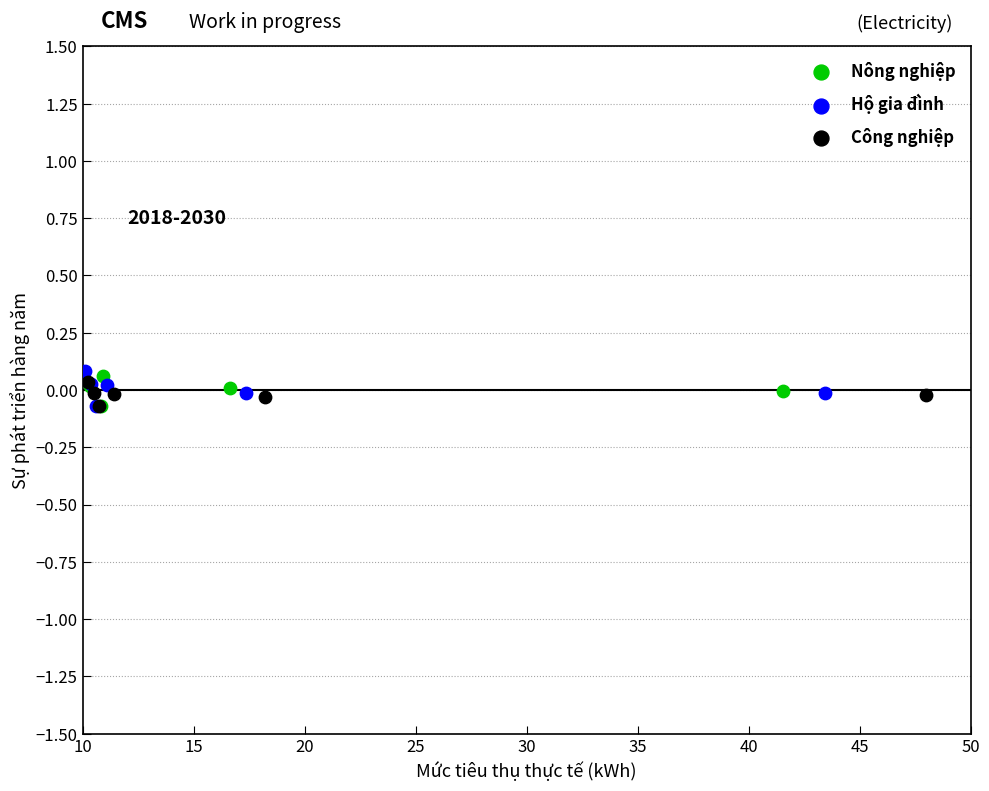

What are all the series names shown in the legend?

Nông nghiệp, Hộ gia đình, Công nghiệp